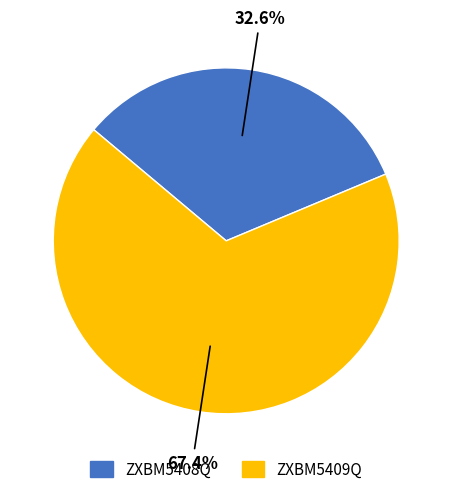

Which slice is the largest?

ZXBM5409Q